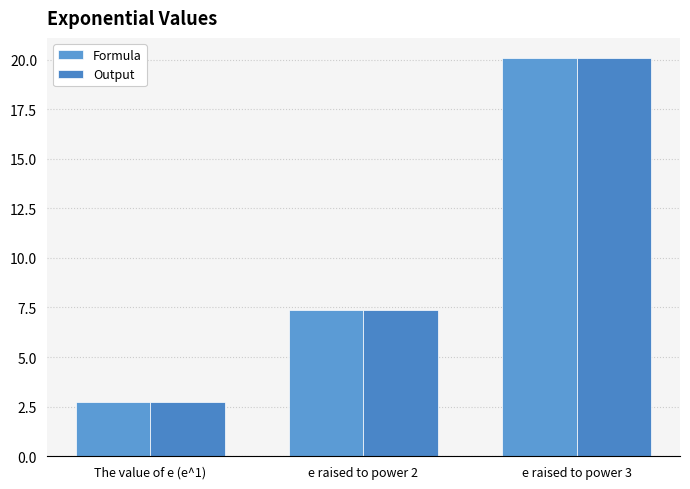

What is the difference between the maximum and minimum values in the Output series?

17.4